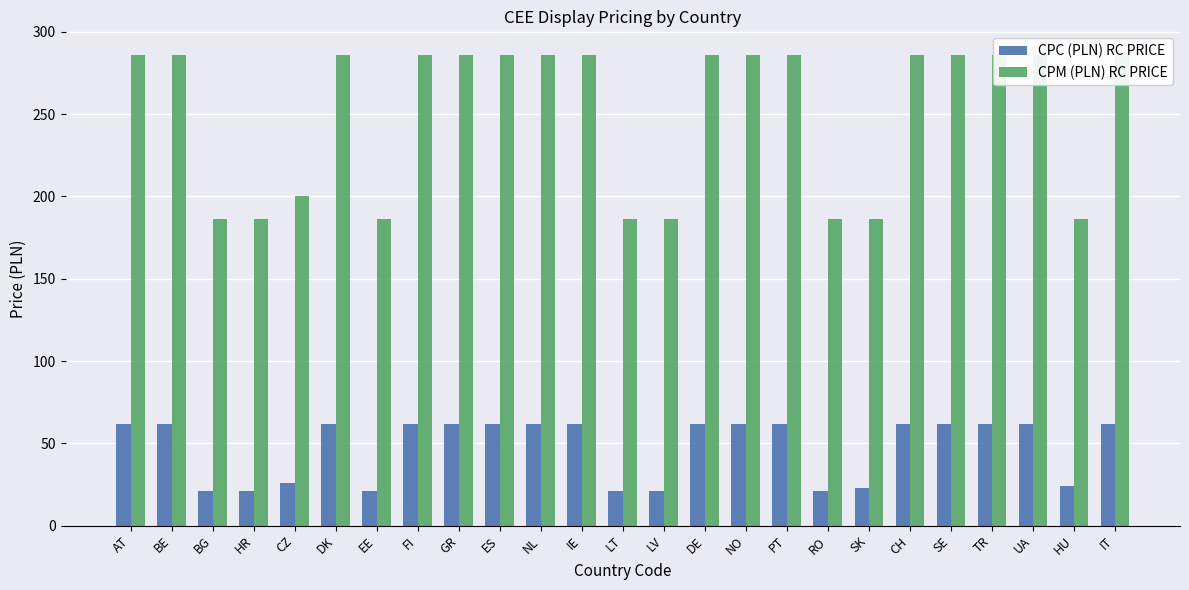

Rank the series by their average value, from highest to lowest.

CPM (PLN) RC PRICE, CPC (PLN) RC PRICE